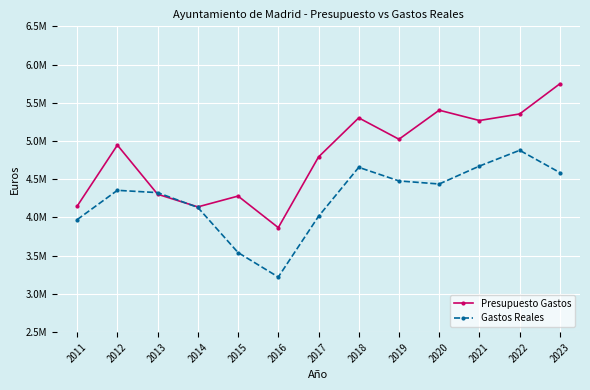

Which series changed the most between 2017 and 2019?

Gastos Reales